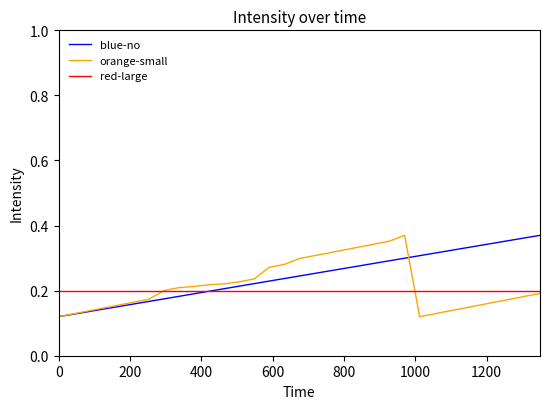

Reading left to right, extract all data points from this chart.

blue-no: 0.1	0.1	0.1	0.1	0.2	0.2	0.2	0.2	0.2	0.2	0.2	0.2	0.2	0.2	0.2	0.2	0.2	0.3	0.3	0.3	0.3	0.3	0.3	0.3	0.3	0.3	0.3	0.3	0.3	0.3	0.4	0.4	0.4
orange-small: 0.1	0.1	0.1	0.1	0.2	0.2	0.2	0.2	0.2	0.2	0.2	0.2	0.2	0.2	0.3	0.3	0.3	0.3	0.3	0.3	0.3	0.3	0.4	0.4	0.1	0.1	0.1	0.1	0.2	0.2	0.2	0.2	0.2
red-large: 0.2	0.2	0.2	0.2	0.2	0.2	0.2	0.2	0.2	0.2	0.2	0.2	0.2	0.2	0.2	0.2	0.2	0.2	0.2	0.2	0.2	0.2	0.2	0.2	0.2	0.2	0.2	0.2	0.2	0.2	0.2	0.2	0.2